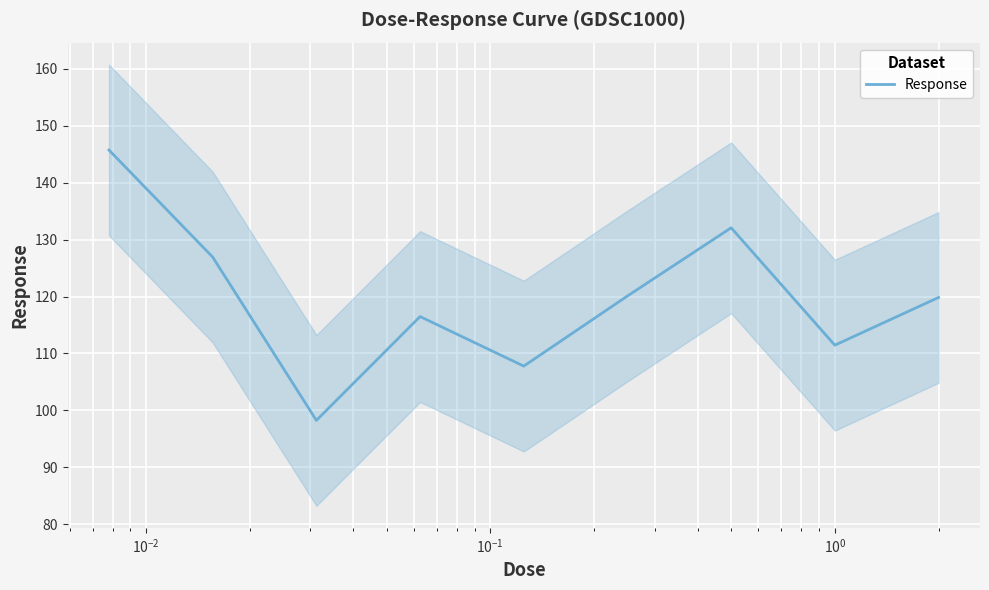

Count the number of categories in the chart.

9